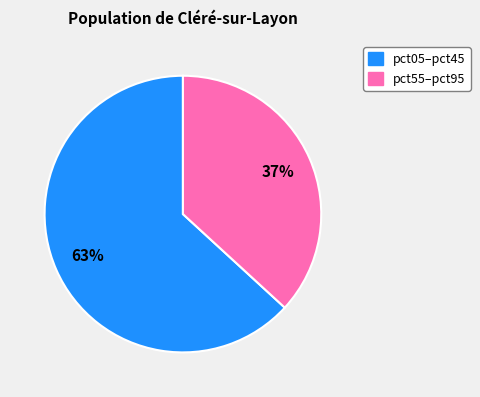

Does any single category account for the majority?

Yes